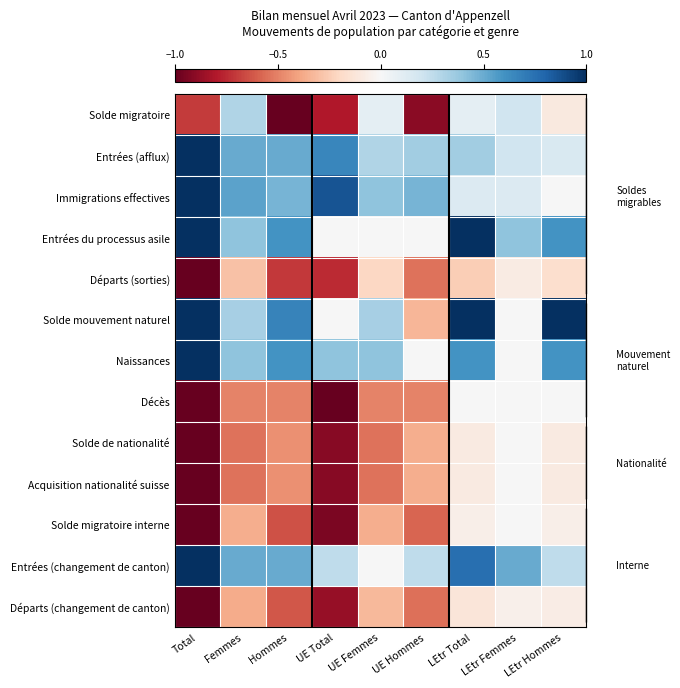

Reading left to right, list all the values displayed in this chart.

Solde migratoire: Total=-0.7	Femmes=0.3	Hommes=-1.0	UE Total=-0.8	UE Femmes=0.1	UE Hommes=-0.9	LEtr Total=0.1	LEtr Femmes=0.2	LEtr Hommes=-0.1
Entrées (afflux): Total=1.0	Femmes=0.5	Hommes=0.5	UE Total=0.7	UE Femmes=0.3	UE Hommes=0.3	LEtr Total=0.3	LEtr Femmes=0.2	LEtr Hommes=0.1
Immigrations effectives: Total=1.0	Femmes=0.5	Hommes=0.5	UE Total=0.9	UE Femmes=0.4	UE Hommes=0.5	LEtr Total=0.1	LEtr Femmes=0.1	LEtr Hommes=0.0
Entrées du processus asile: Total=1.0	Femmes=0.4	Hommes=0.6	UE Total=0.0	UE Femmes=0.0	UE Hommes=0.0	LEtr Total=1.0	LEtr Femmes=0.4	LEtr Hommes=0.6
Départs (sorties): Total=-1.0	Femmes=-0.3	Hommes=-0.7	UE Total=-0.8	UE Femmes=-0.2	UE Hommes=-0.5	LEtr Total=-0.2	LEtr Femmes=-0.1	LEtr Hommes=-0.2
Solde mouvement naturel: Total=1.0	Femmes=0.3	Hommes=0.7	UE Total=0.0	UE Femmes=0.3	UE Hommes=-0.3	LEtr Total=1.0	LEtr Femmes=0.0	LEtr Hommes=1.0
Naissances: Total=1.0	Femmes=0.4	Hommes=0.6	UE Total=0.4	UE Femmes=0.4	UE Hommes=0.0	LEtr Total=0.6	LEtr Femmes=0.0	LEtr Hommes=0.6
Décès: Total=-1.0	Femmes=-0.5	Hommes=-0.5	UE Total=-1.0	UE Femmes=-0.5	UE Hommes=-0.5	LEtr Total=0.0	LEtr Femmes=0.0	LEtr Hommes=0.0
Solde de nationalité: Total=-1.0	Femmes=-0.5	Hommes=-0.5	UE Total=-0.9	UE Femmes=-0.5	UE Hommes=-0.4	LEtr Total=-0.1	LEtr Femmes=0.0	LEtr Hommes=-0.1
Acquisition nationalité suisse: Total=-1.0	Femmes=-0.5	Hommes=-0.5	UE Total=-0.9	UE Femmes=-0.5	UE Hommes=-0.4	LEtr Total=-0.1	LEtr Femmes=0.0	LEtr Hommes=-0.1
Solde migratoire interne: Total=-1.0	Femmes=-0.4	Hommes=-0.6	UE Total=-0.9	UE Femmes=-0.4	UE Hommes=-0.6	LEtr Total=-0.1	LEtr Femmes=0.0	LEtr Hommes=-0.1
Entrées (changement de canton): Total=1.0	Femmes=0.5	Hommes=0.5	UE Total=0.2	UE Femmes=0.0	UE Hommes=0.2	LEtr Total=0.8	LEtr Femmes=0.5	LEtr Hommes=0.2
Départs (changement de canton): Total=-1.0	Femmes=-0.4	Hommes=-0.6	UE Total=-0.9	UE Femmes=-0.3	UE Hommes=-0.6	LEtr Total=-0.1	LEtr Femmes=-0.1	LEtr Hommes=-0.1